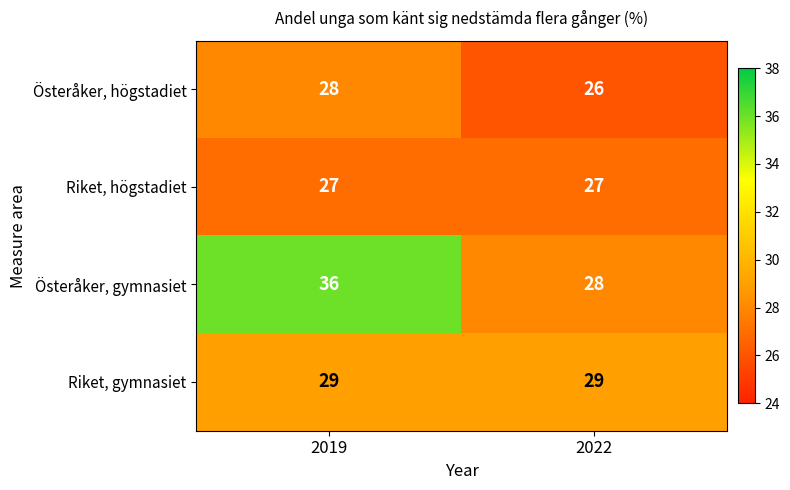

Which series changed the most between 2019 and 2022?

Österåker, gymnasiet